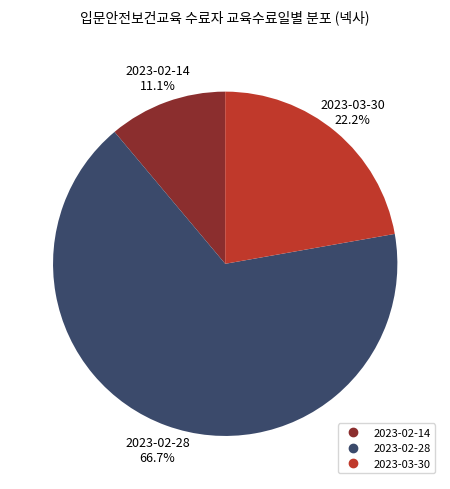

Count the number of slices in the pie.

3